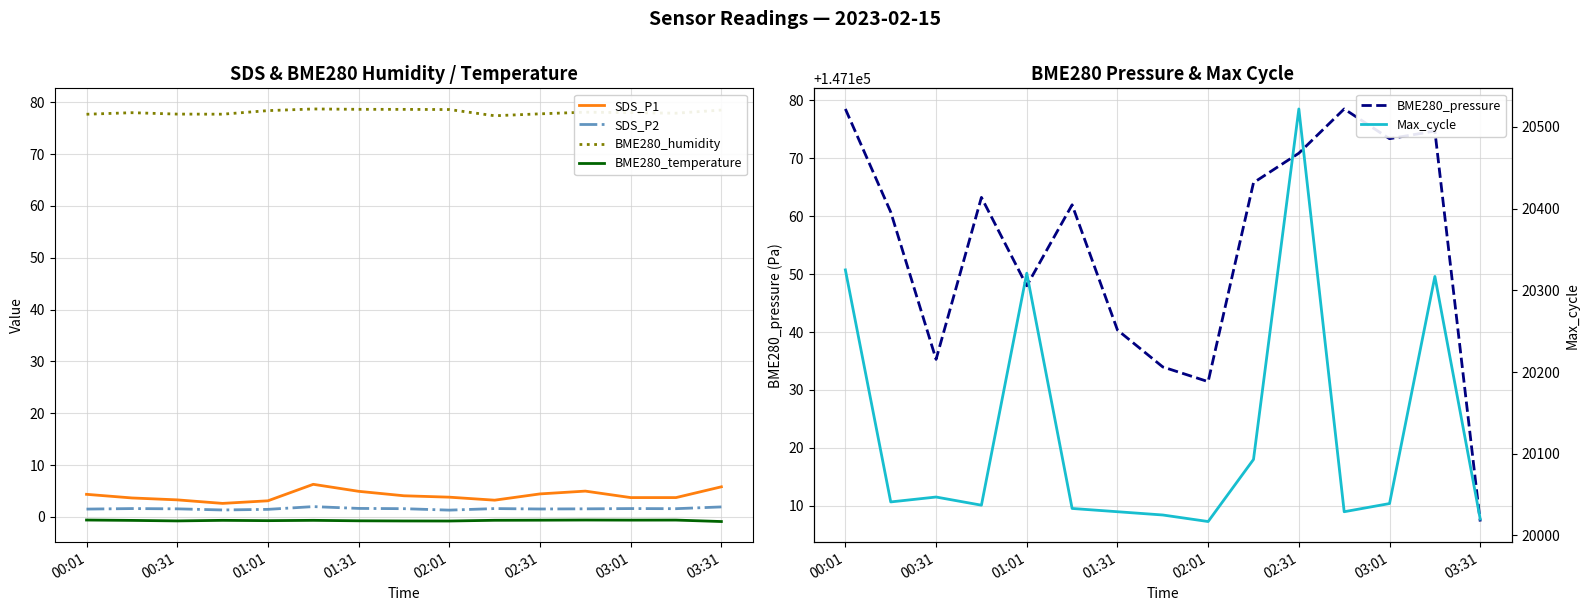

True or false: SDS_P1 and BME280_humidity cross at least once.

False